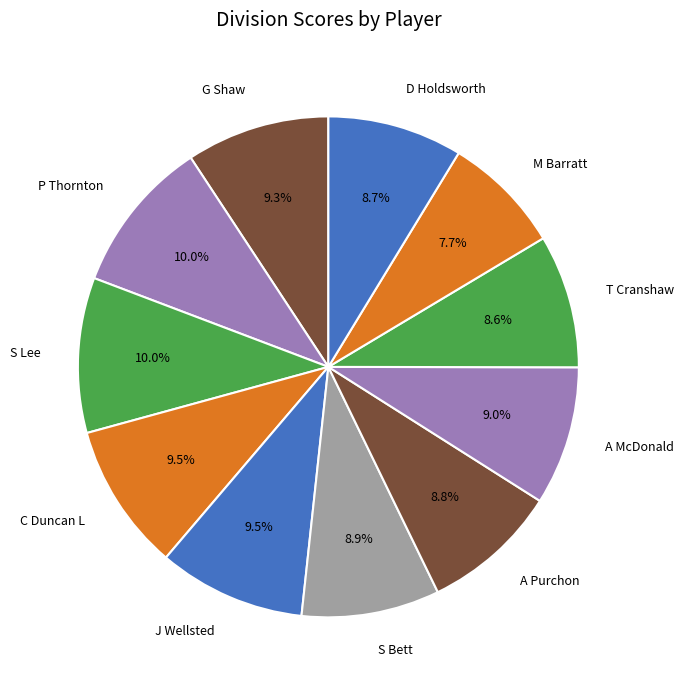

Is the sum of A Purchon and A McDonald greater than half?

No